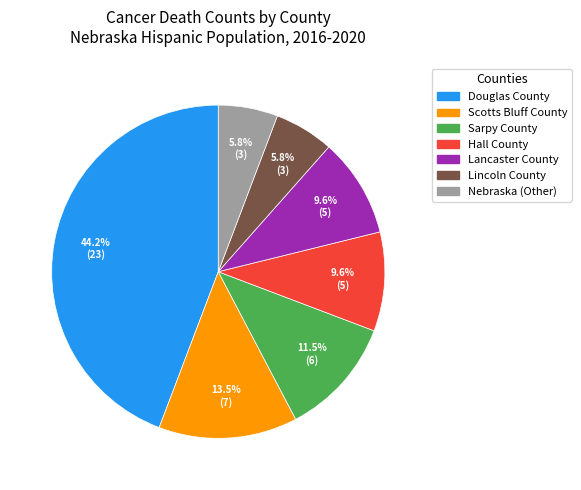

Which category has the biggest portion of the pie?

Douglas County